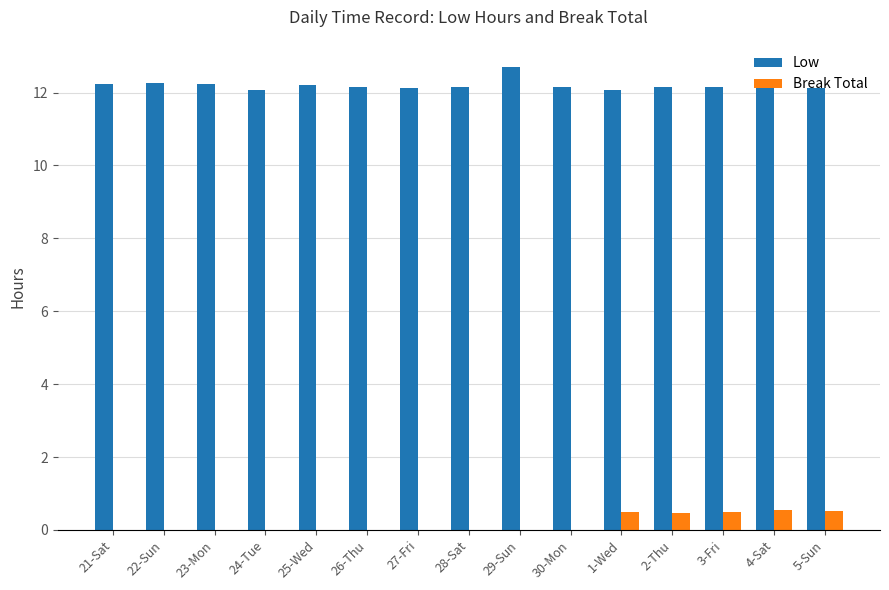

What is the sum of all Low values?

182.9